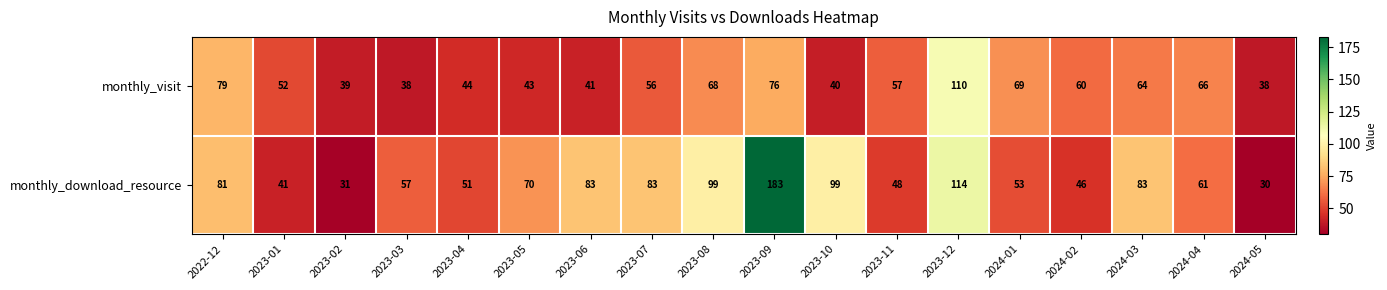

How many distinct data groups are displayed?

2